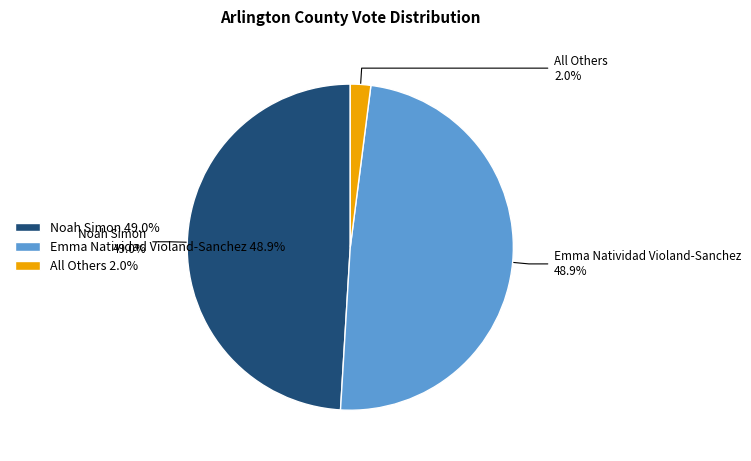

How much of the chart is everything except Noah Simon?

51.0%